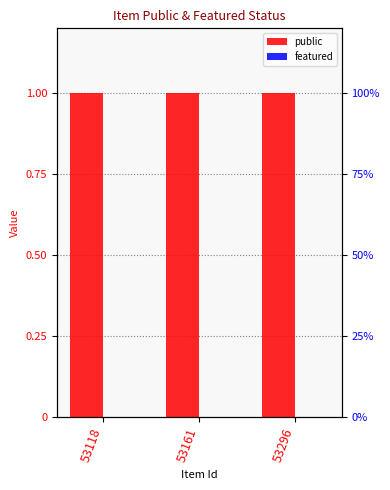

Which label corresponds to the largest value in the chart?

53118